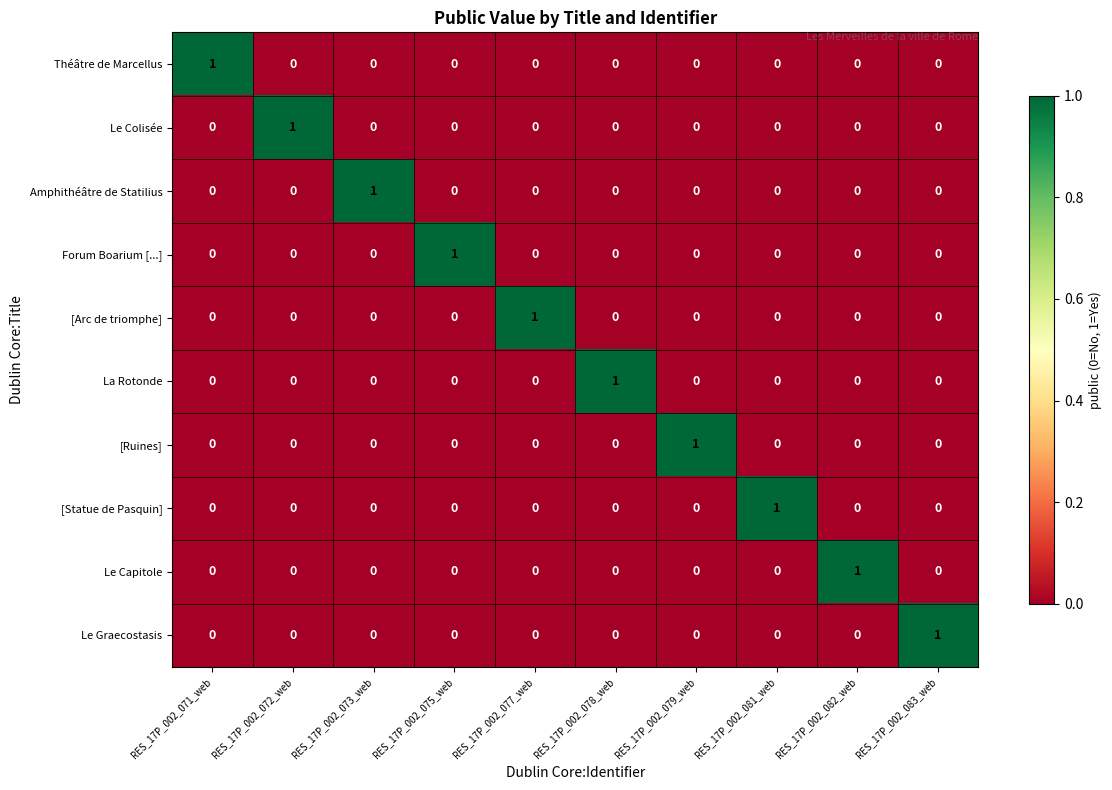

How many La Rotonde values are between 0 and 1?

10